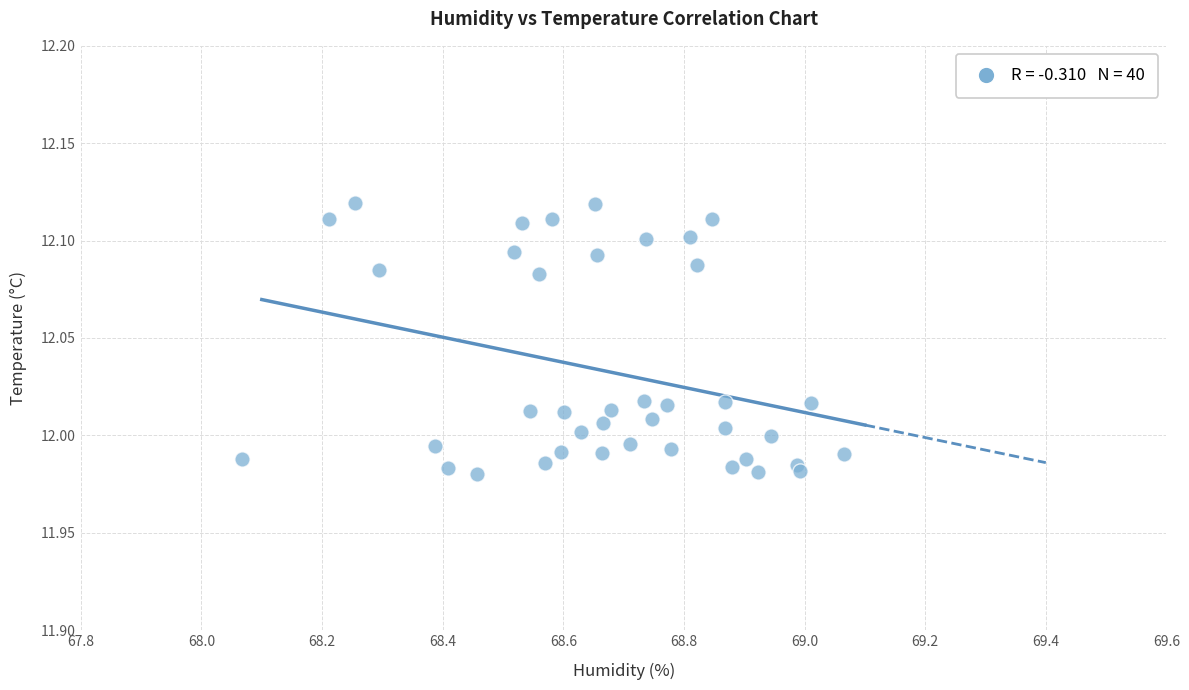

What is the range of X values (max minus min)?

1.0